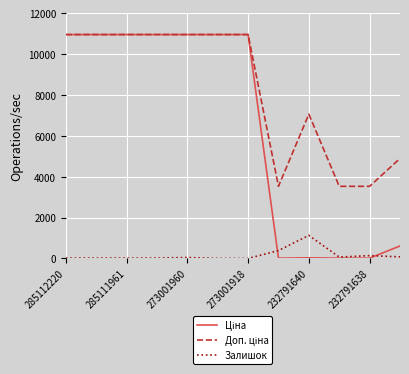

In Залишок, how many points are higher than both neighbors (excluding endpoints)?

3